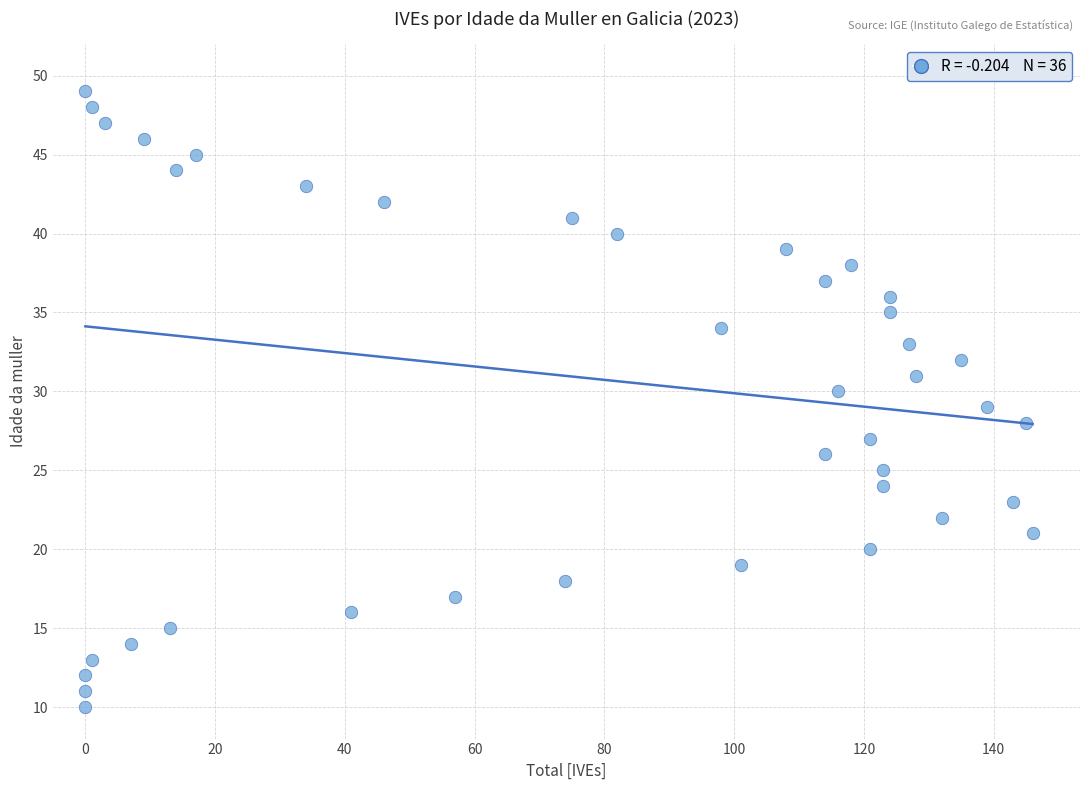

What is the range of Y values (max minus min)?

39